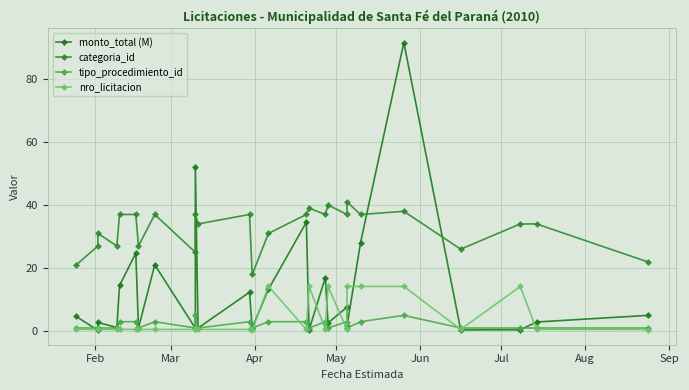

Is the value of categoria_id at May greater than the value of tipo_procedimiento_id at Jun?

Yes